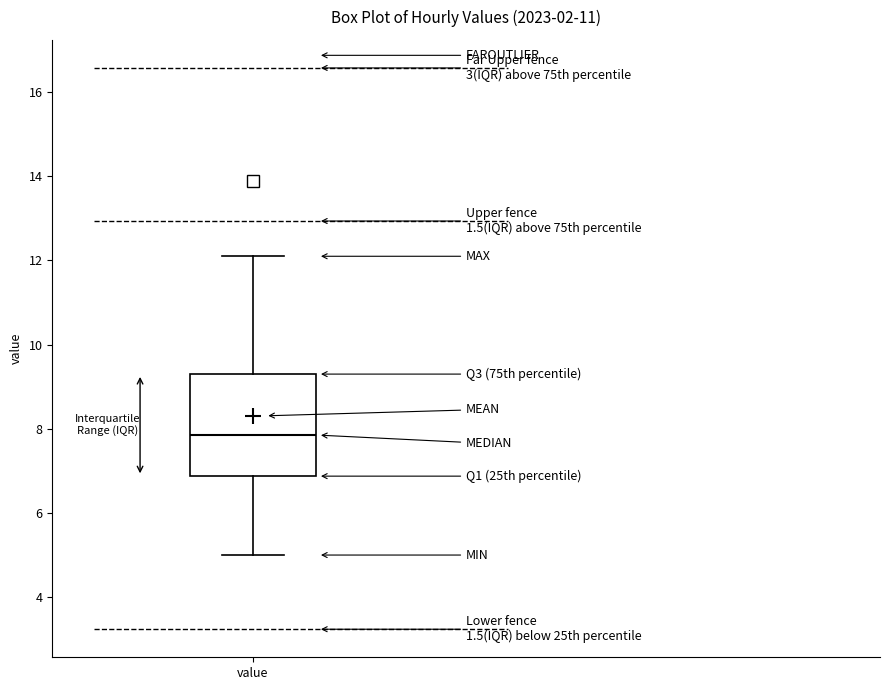

Transcribe this box plot: give where the median line is, the range the box spans, and where the two whiskers end, as read against the y-axis. The values are not printed on the chart, so give them approximately, as read against the axis.

median 7.8, box 6.8 to 9.4, whiskers 5.0 to 12.2